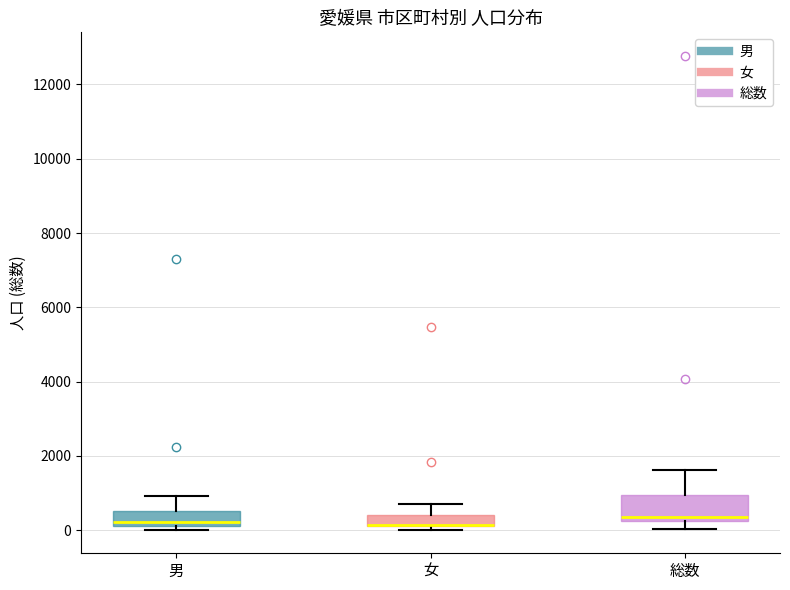

Where is the lower edge of the box for 女 on the y-axis? The values are not printed on the chart, so give them approximately, as read against the axis.

200